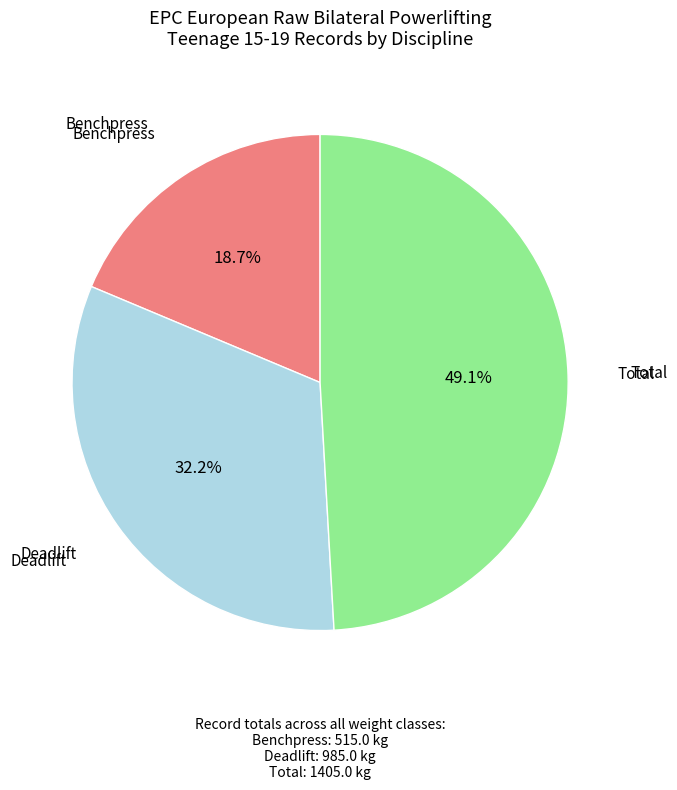

Does any single category account for the majority?

No